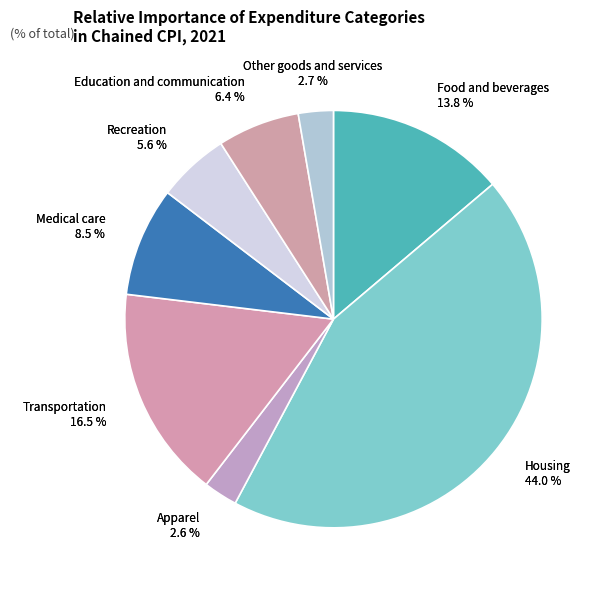

To the nearest percent, what percentage of the pie is Housing?

44%